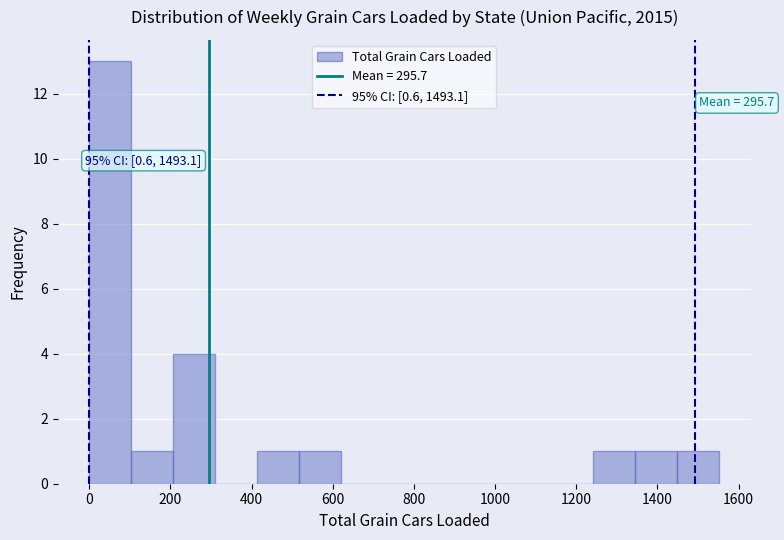

Which range on the x-axis has the tallest bar?

0 to 100